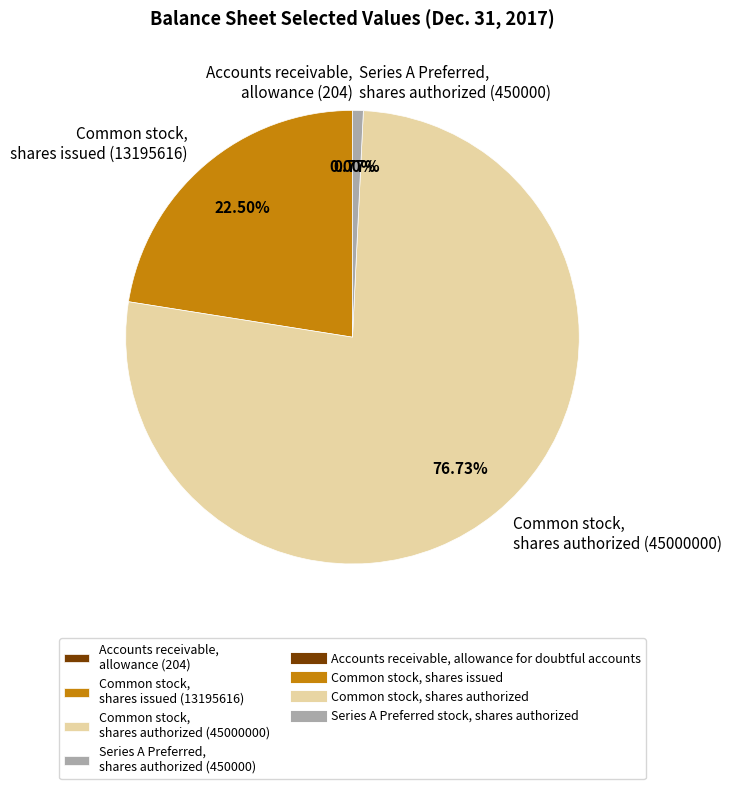

Between Series A Preferred, shares authorized (450000) and Common stock, shares authorized (45000000), which is larger?

Common stock, shares authorized (45000000)